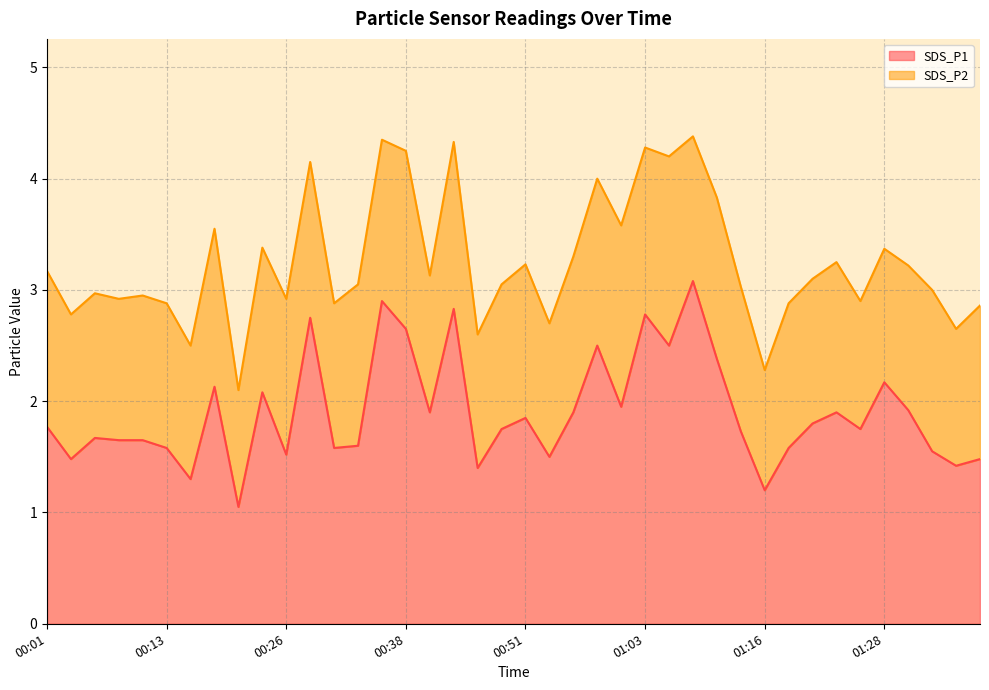

What is the label of the 37th point from the left?

01:30